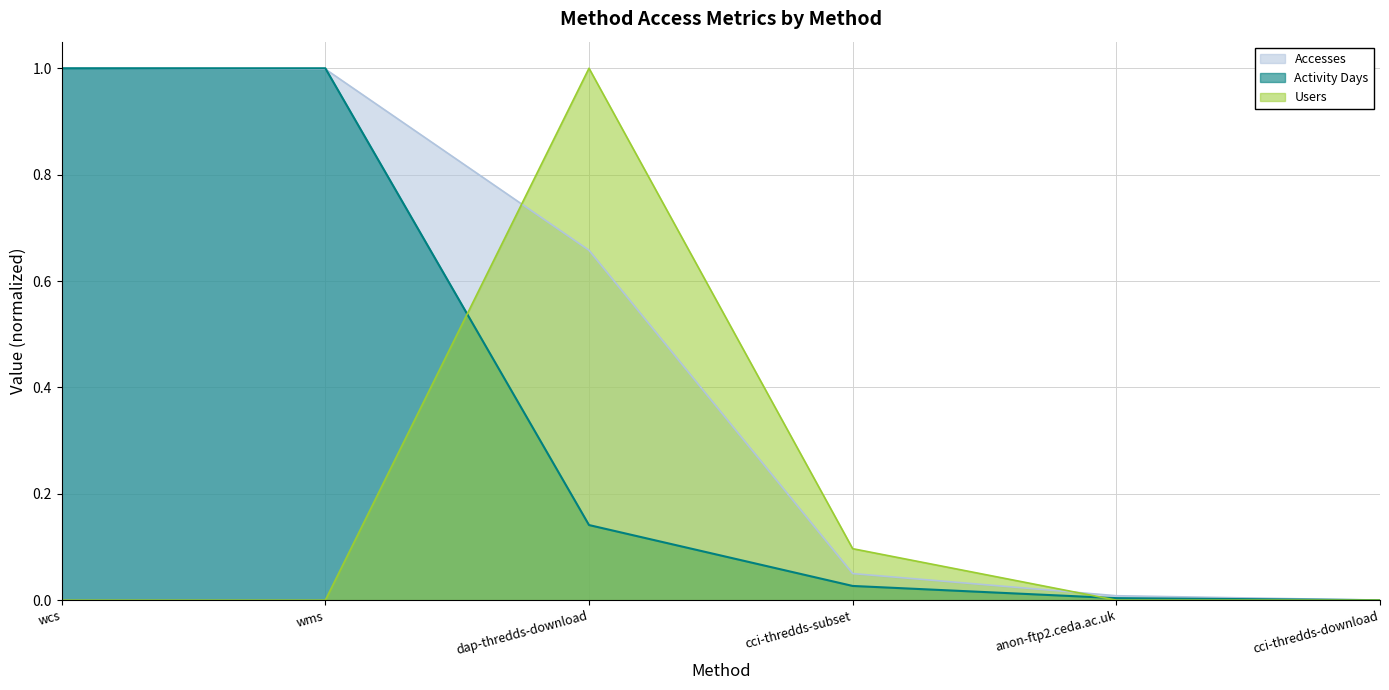

At which label is Accesses closest to 0?

cci-thredds-download